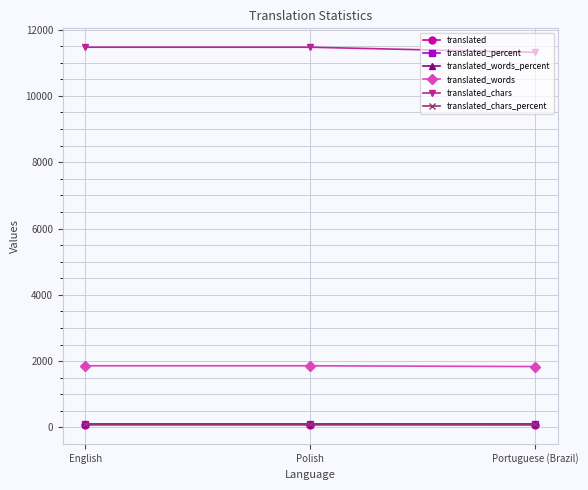

The value of translated_chars_percent at Portuguese (Brazil) is 130.0. True or false?

False